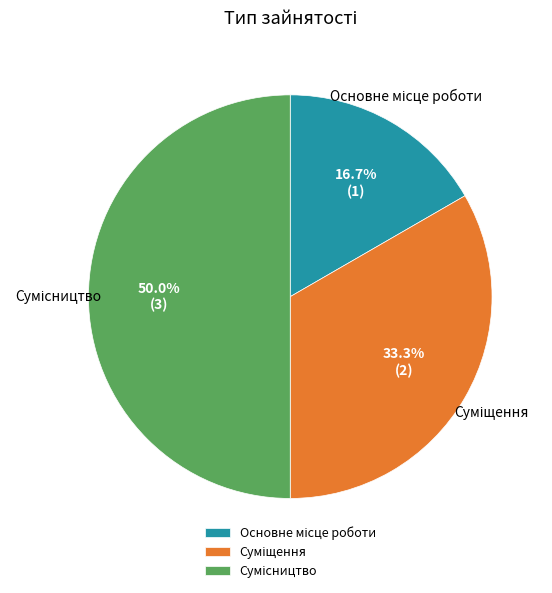

What is the ratio of the value at Основне місце роботи to the value at Сумісництво?

0.3